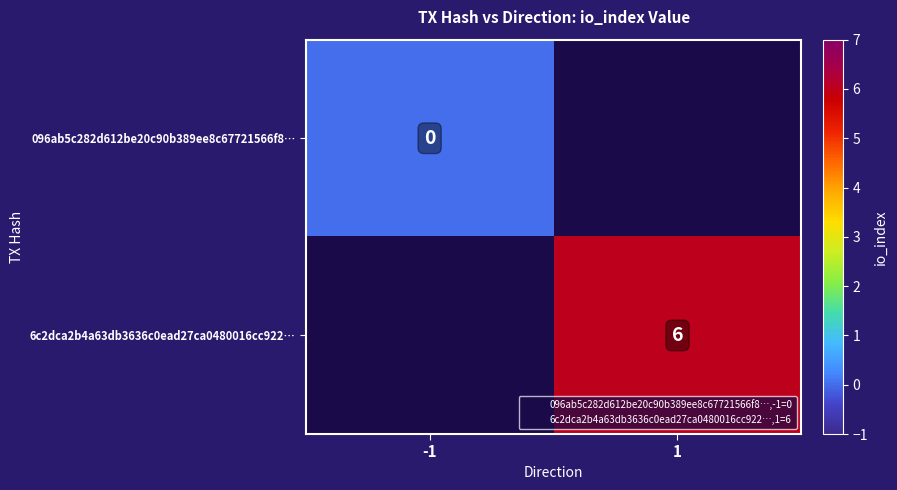

What is the maximum value shown in the chart?

6.0